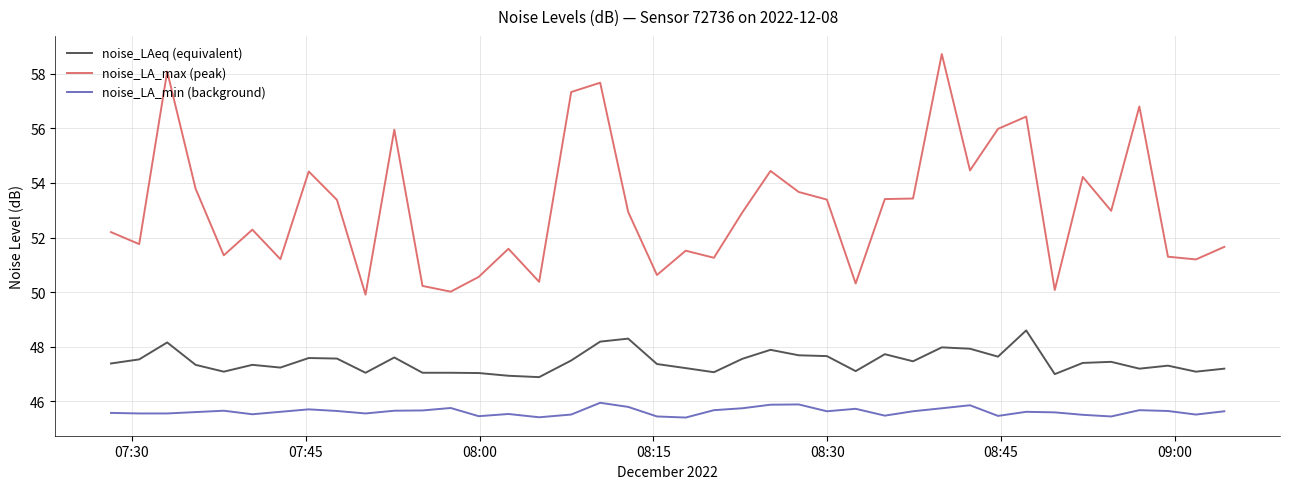

What are all the series names shown in the legend?

noise_LAeq (equivalent), noise_LA_max (peak), noise_LA_min (background)